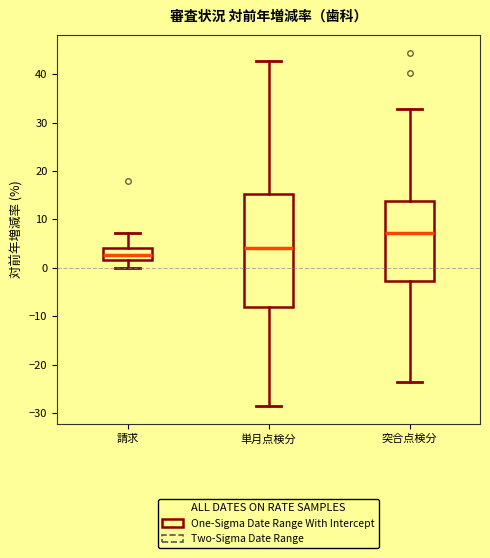

Reading left to right, read every box against the y-axis: the position of its median line, the range the box covers, and the ends of its whiskers. The values are not printed on the chart, so give them approximately, as read against the axis.

請求: median 3, box 2 to 4, whiskers 0 to 7
単月点検分: median 4, box -8 to 15, whiskers -29 to 43
突合点検分: median 7, box -3 to 14, whiskers -24 to 33